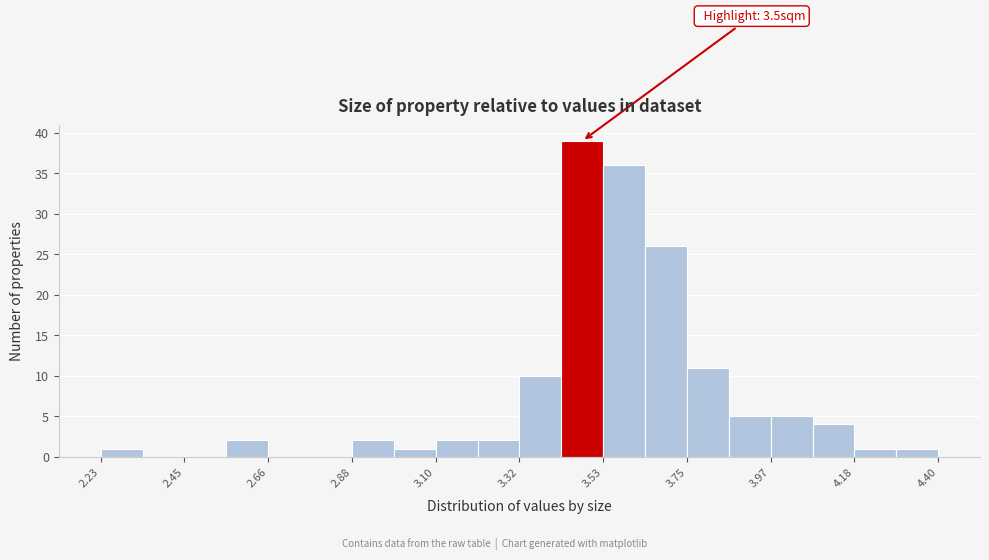

Read against the x-axis, roughly where is the centre of the tallest bar?

3.50